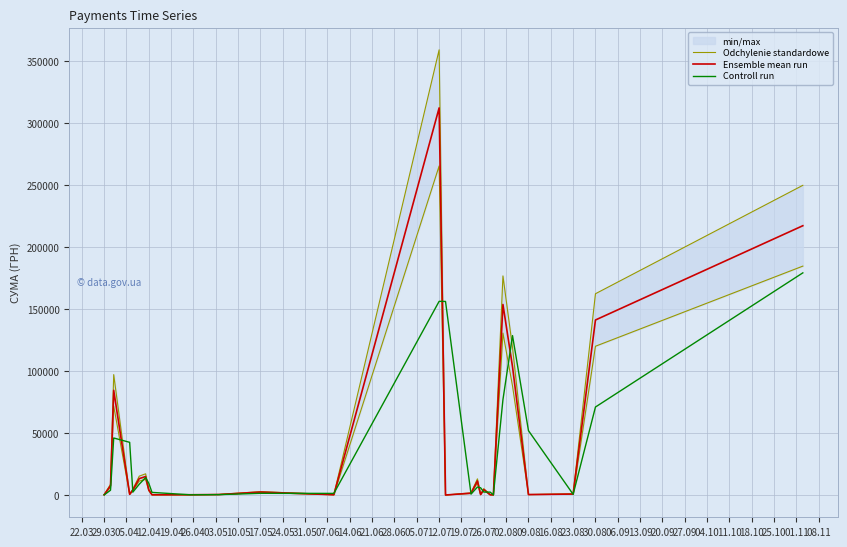

Between 19.07 and 26.07, which is larger?

26.07